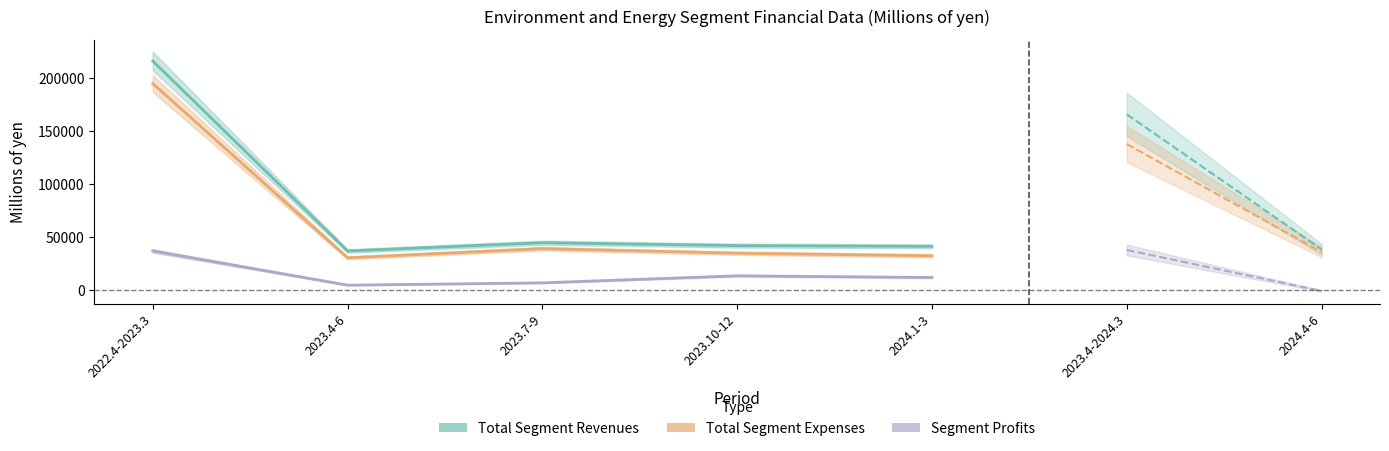

What position from the right is 2023.7-9?

5